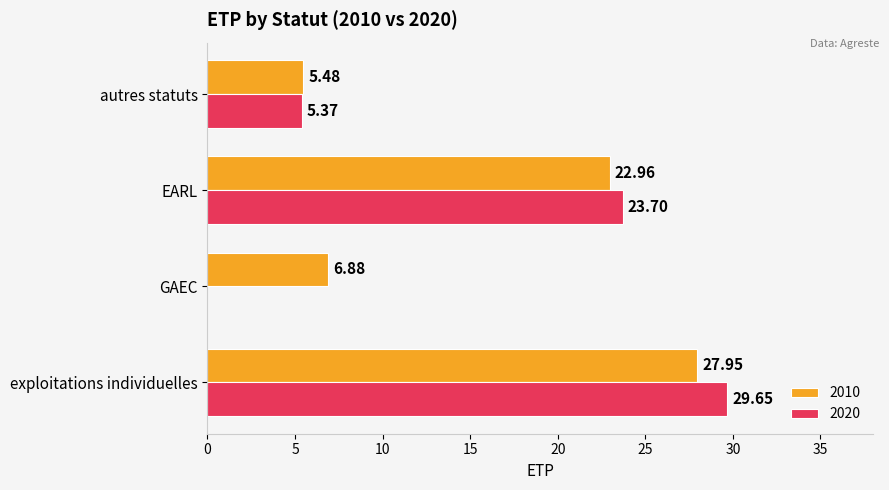

Which category has the highest value across all series?

exploitations individuelles